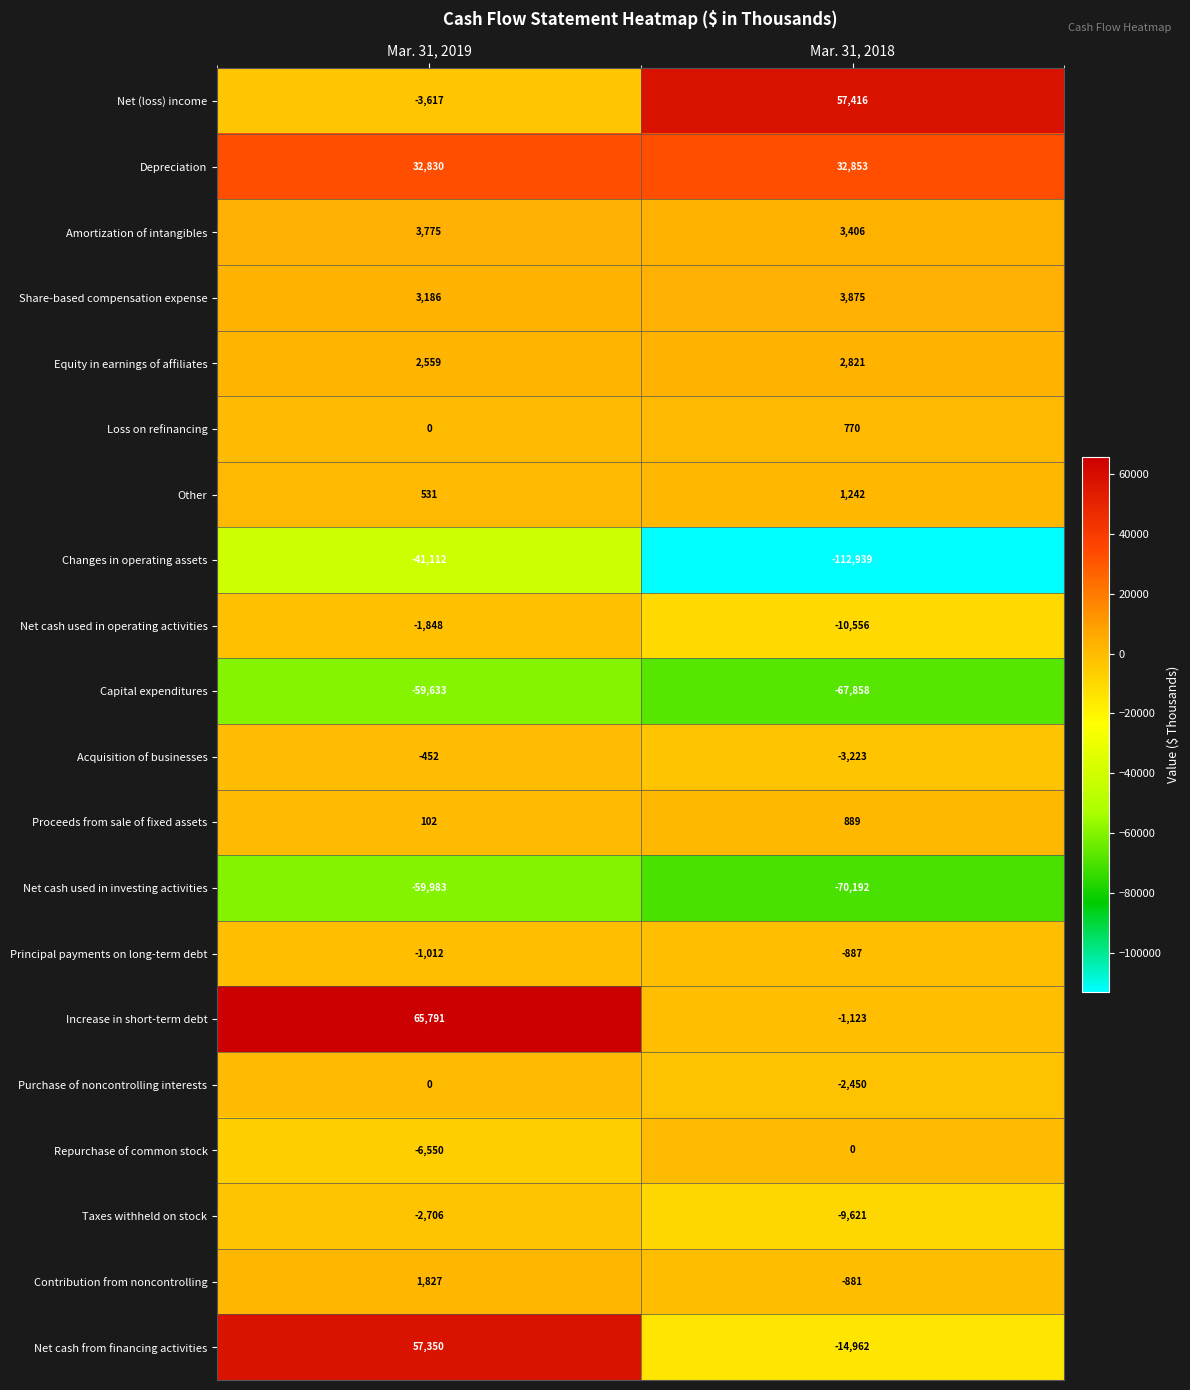

What is the sum of the Share-based compensation expense values at Mar. 31, 2018 and Mar. 31, 2019?

7061